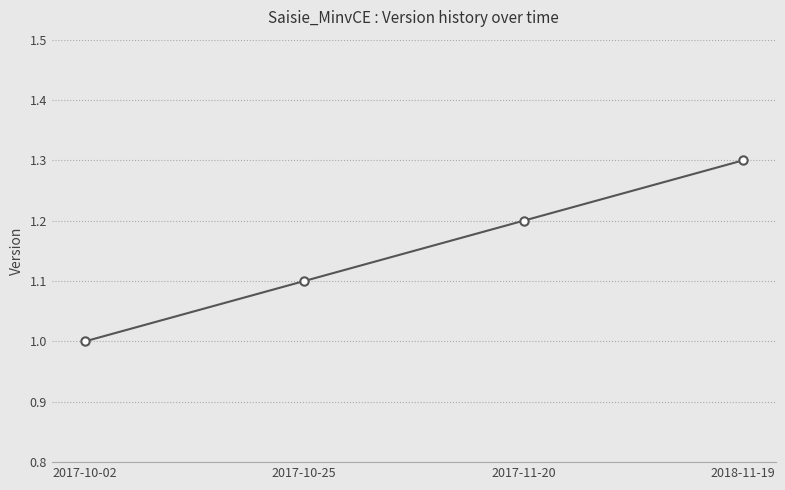

Reading left to right, extract all data points from this chart.

1.0	1.1	1.2	1.3